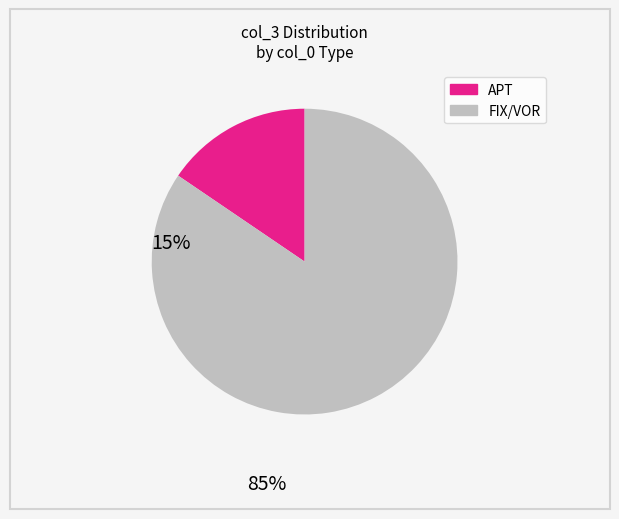

Does any single category account for the majority?

Yes